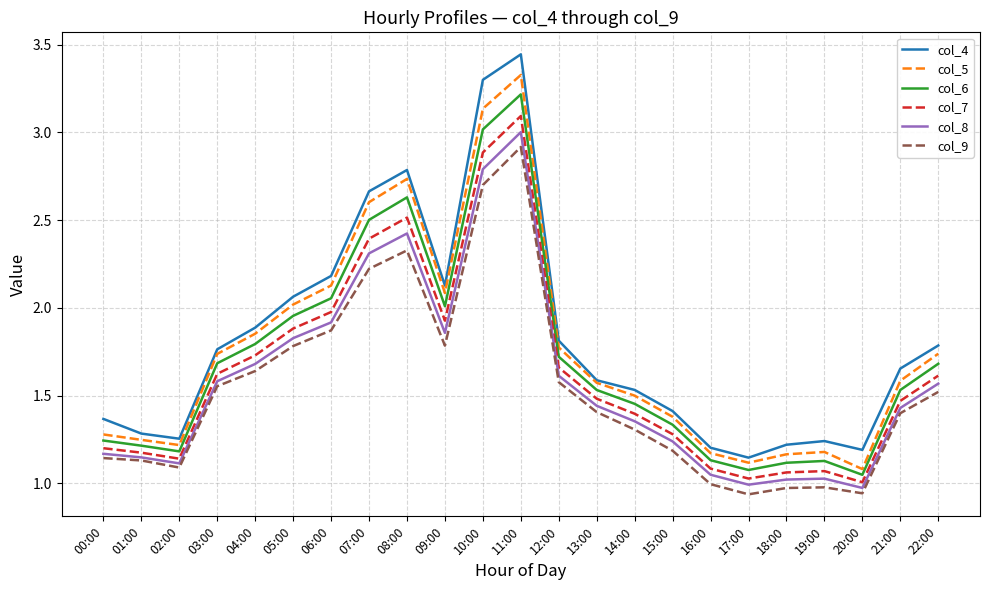

Which category has the highest value across all series?

11:00